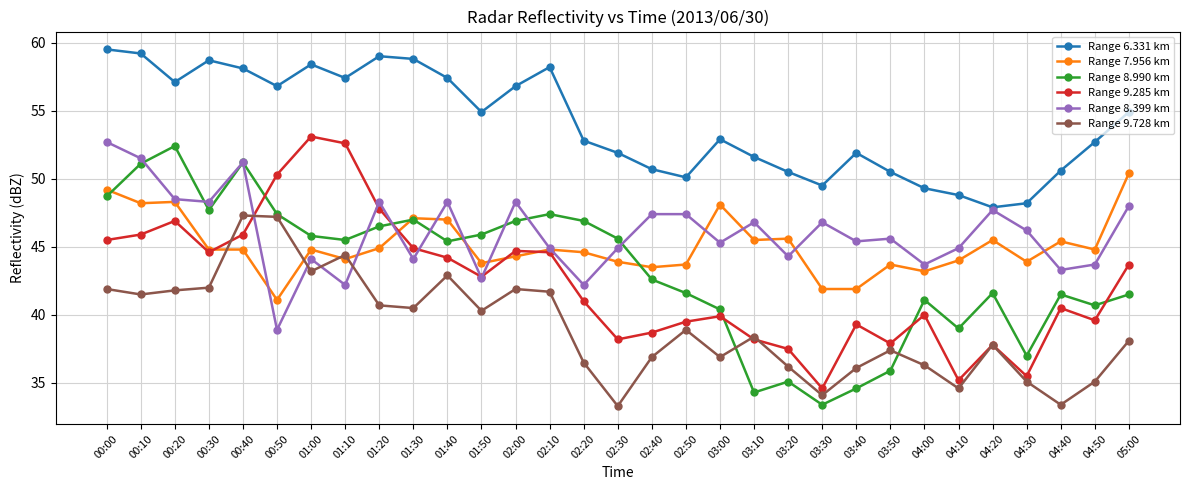

List the series in order of their peak value, highest first.

Range 6.331 km, Range 9.285 km, Range 8.399 km, Range 8.990 km, Range 7.956 km, Range 9.728 km